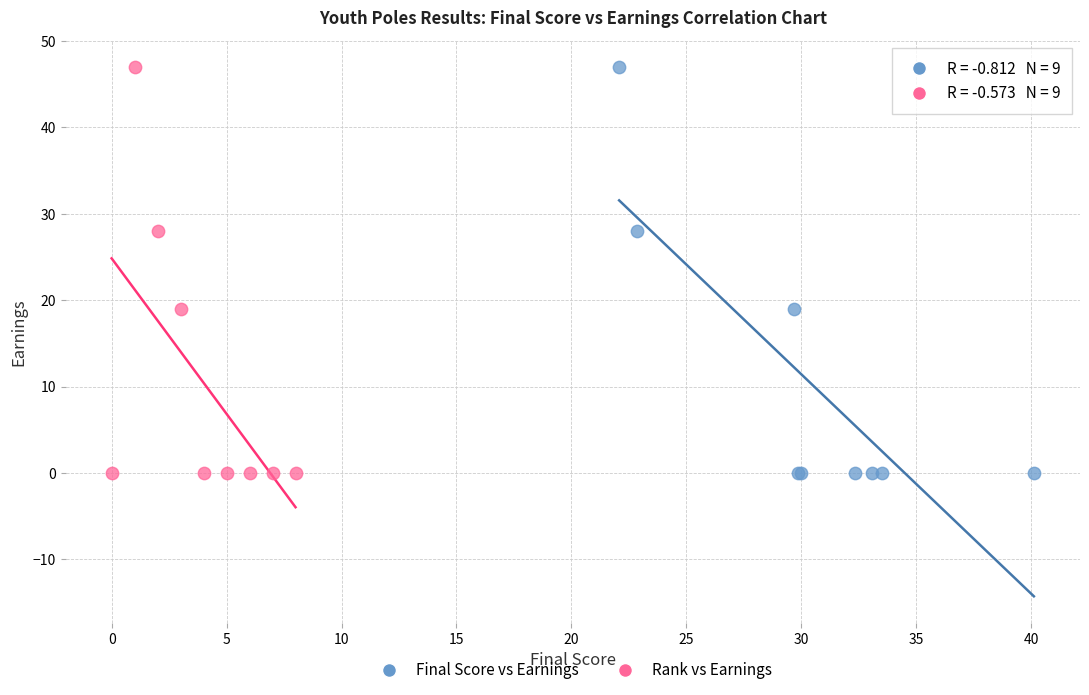

What are all the series names shown in the legend?

Final Score vs Earnings, Rank vs Earnings